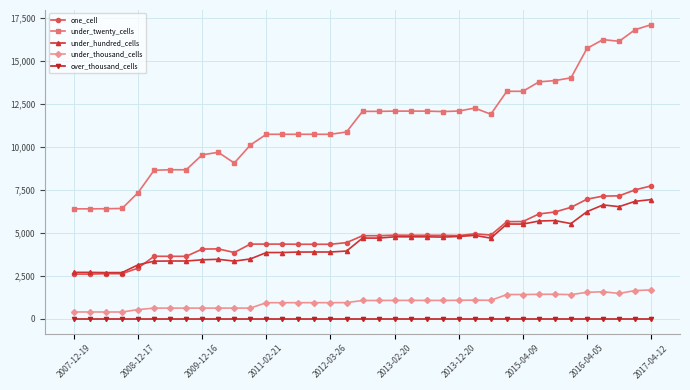

Count the number of categories in the chart.

37